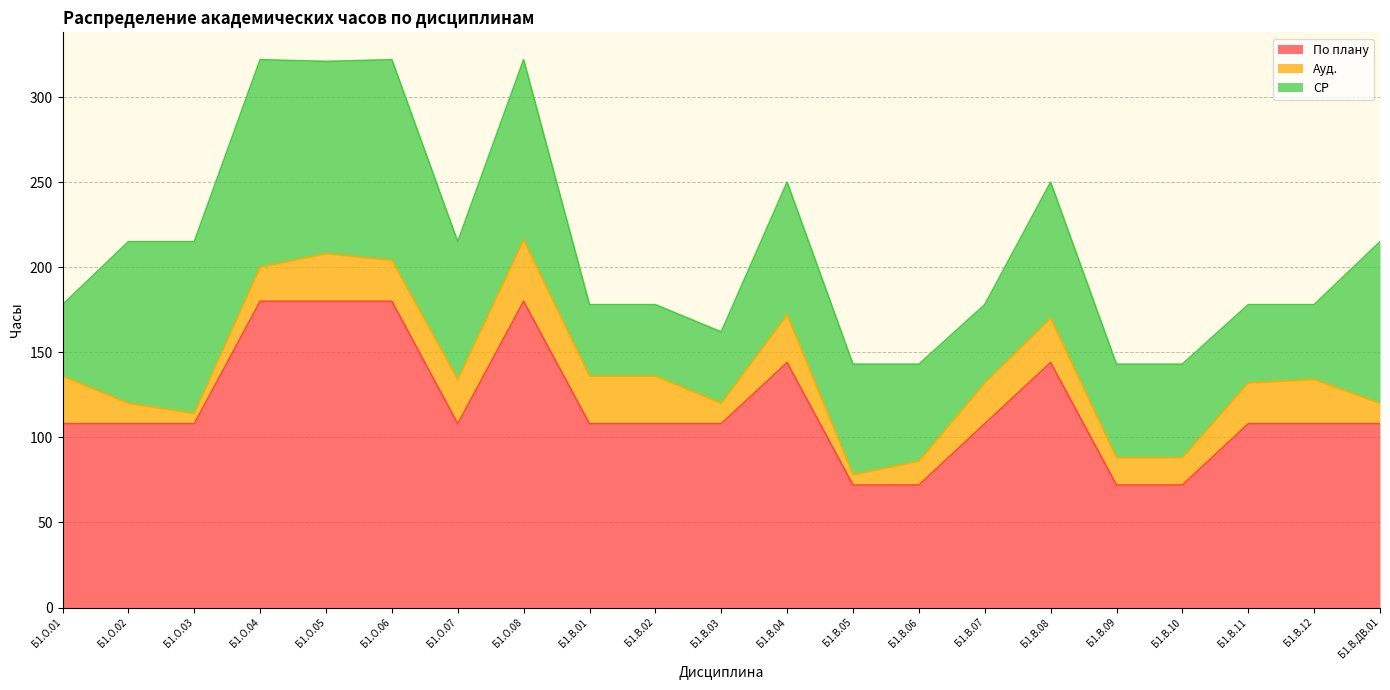

What is the difference between the maximum and minimum values in the СР series?

80